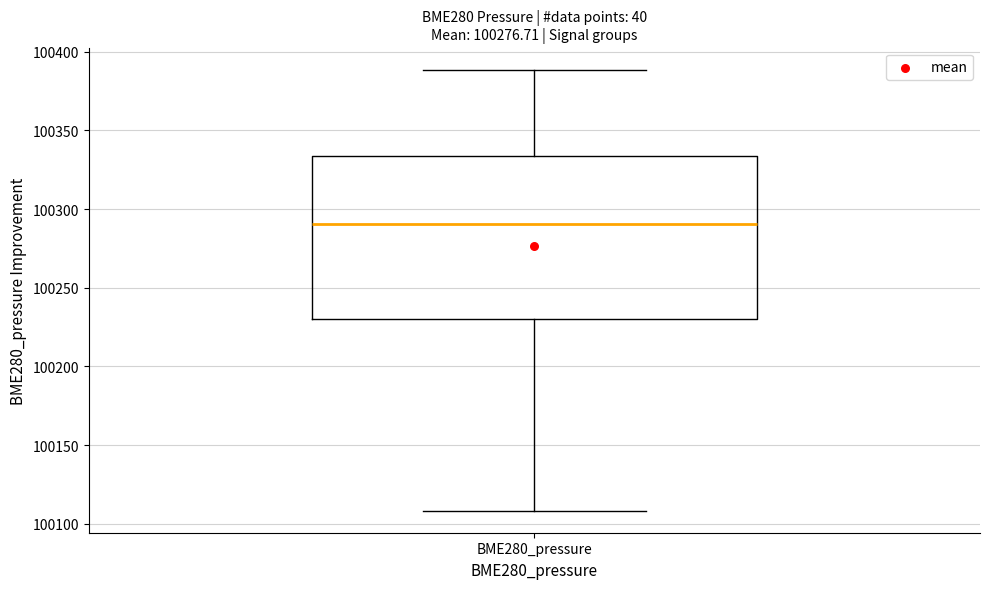

Transcribe this box plot: give where the median line is, the range the box spans, and where the two whiskers end, as read against the y-axis. The values are not printed on the chart, so give them approximately, as read against the axis.

median 100290, box 100230 to 100335, whiskers 100110 to 100390